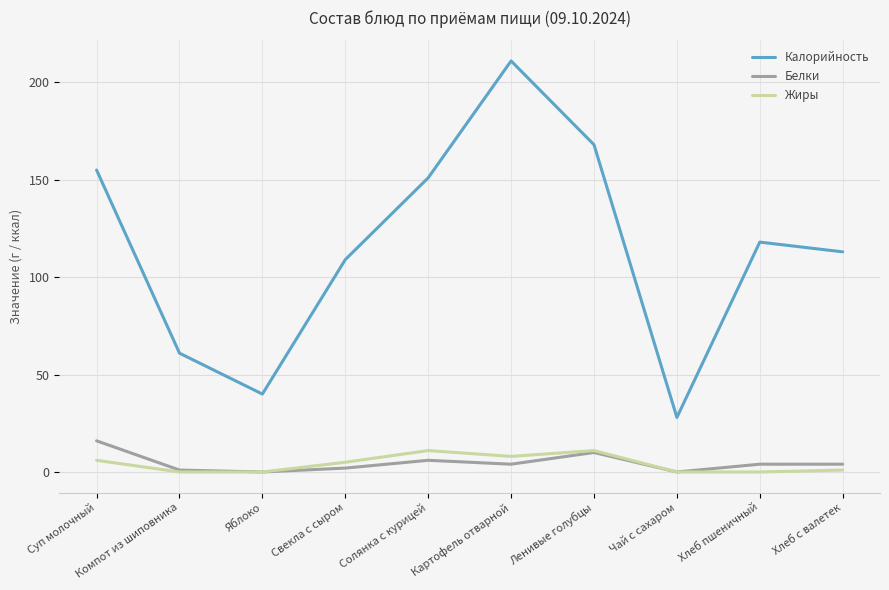

Is it true that Калорийность equals 168 at Ленивые голубцы?

True